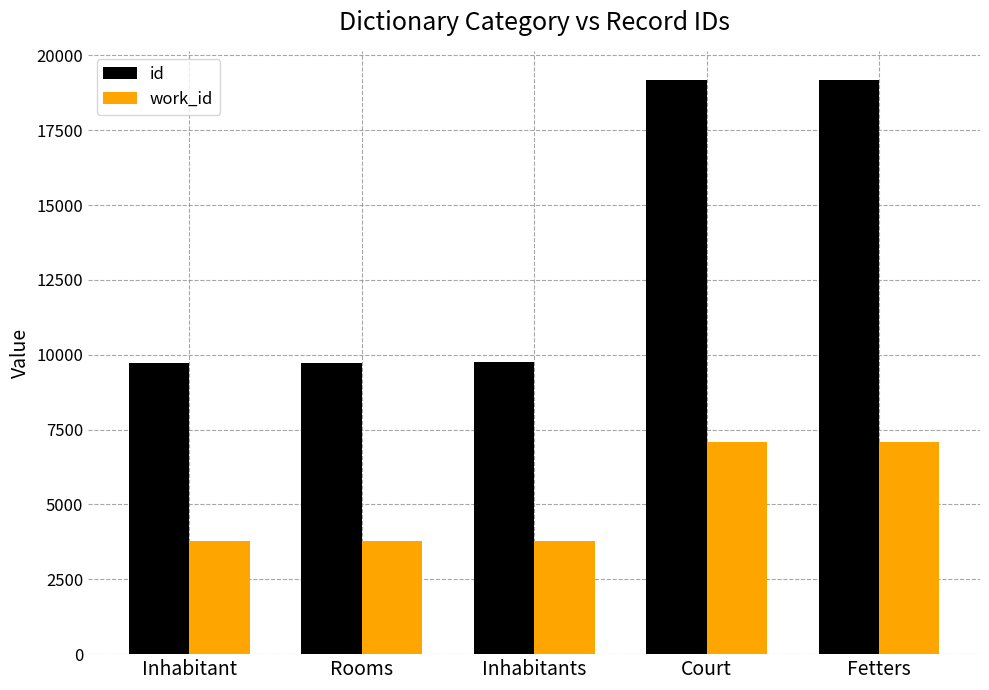

At how many categories does at least one series exceed 5796?

5